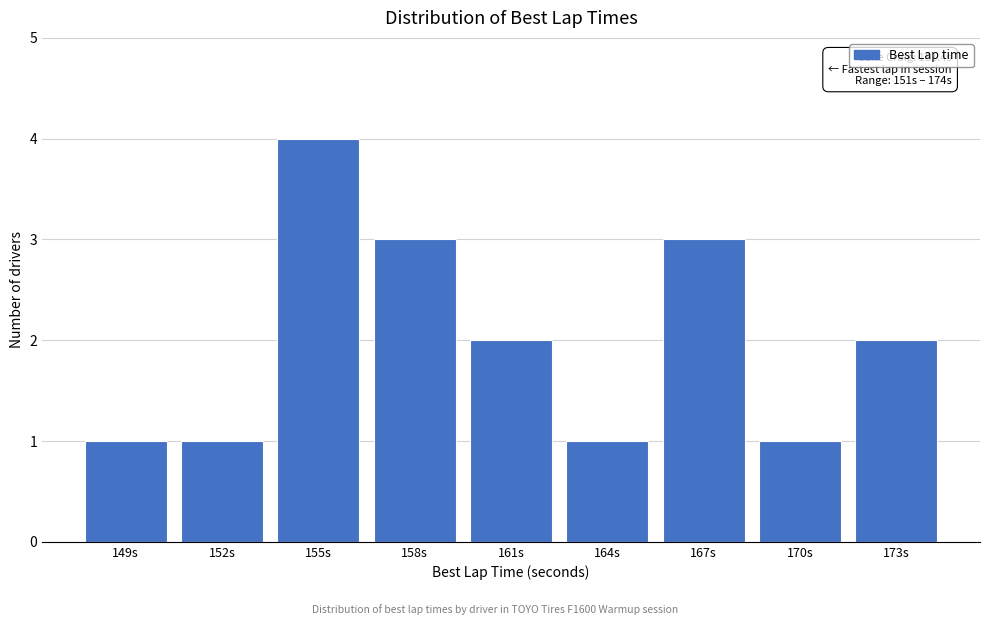

Reading left to right, transcribe all the data shown in this chart.

149s=1	152s=1	155s=4	158s=3	161s=2	164s=1	167s=3	170s=1	173s=2